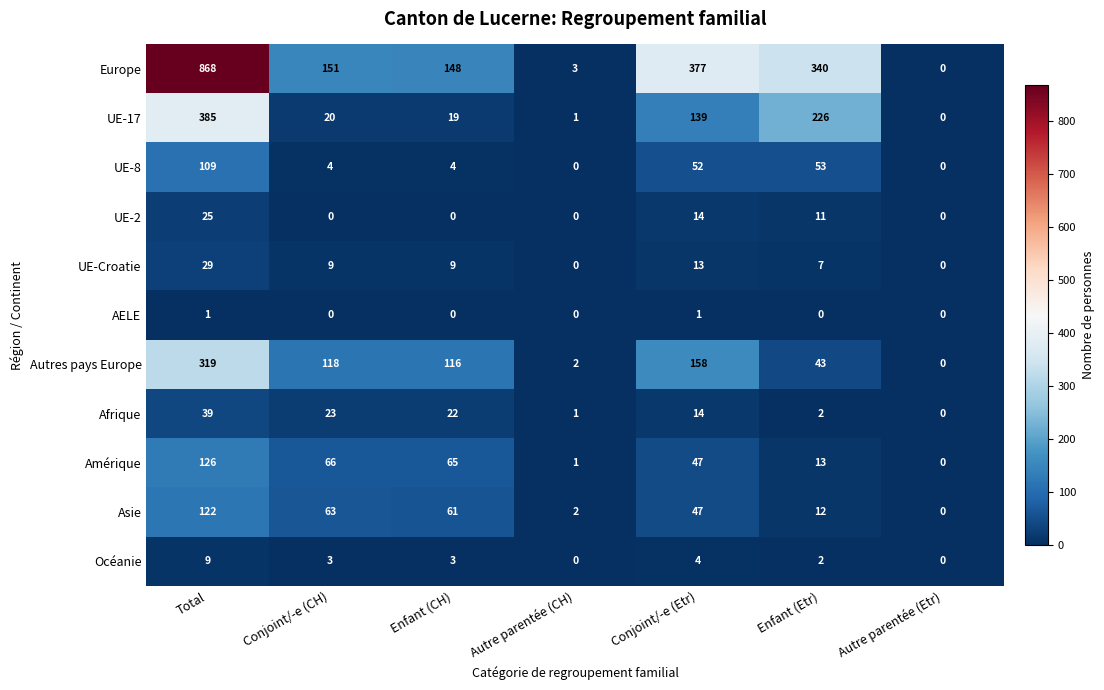

What is the maximum value shown in the chart?

868